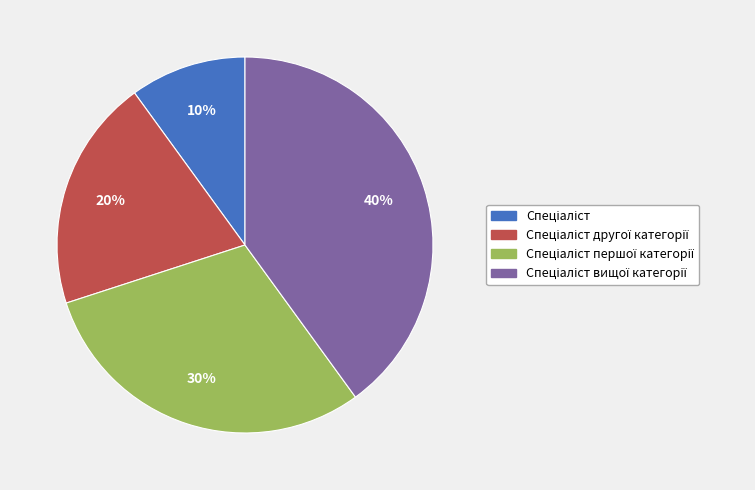

To the nearest percent, what is the difference between the largest and smallest slice percentages?

30%